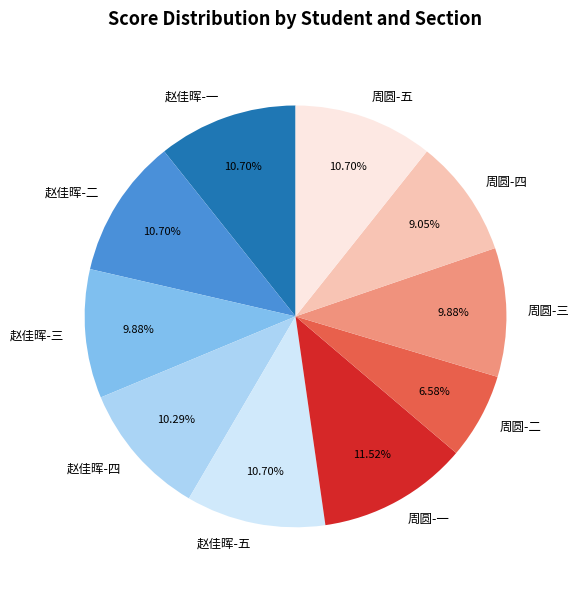

Is the sum of 赵佳晖-四 and 赵佳晖-二 greater than half?

No